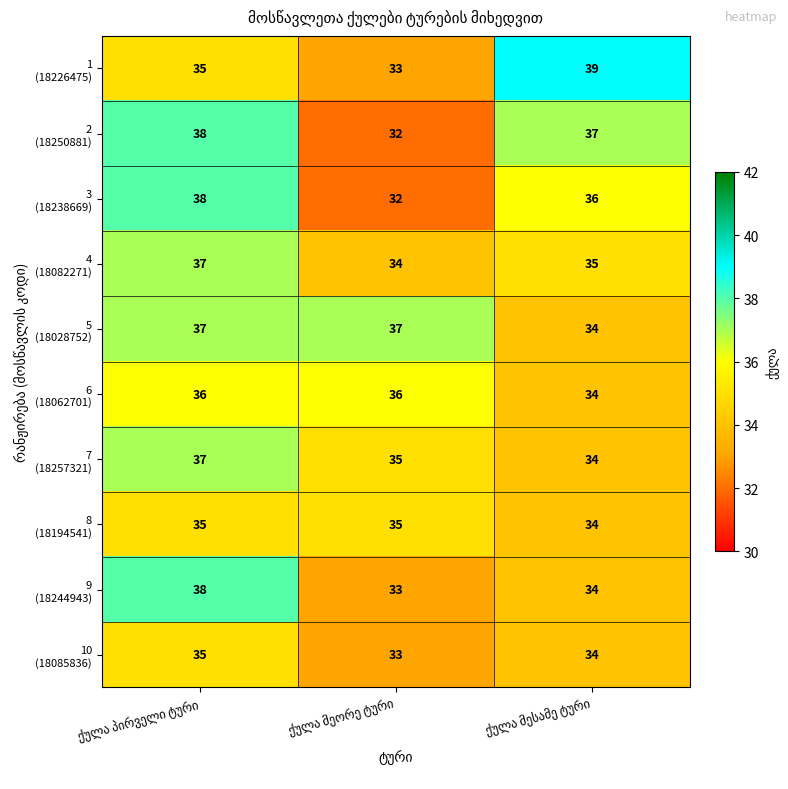

At how many categories does at least one series exceed 33?

3